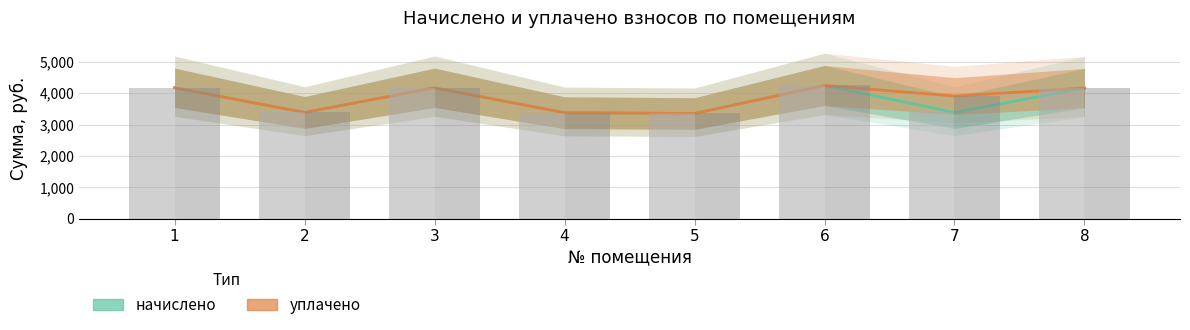

At which label is начислено closest to 3800?

8